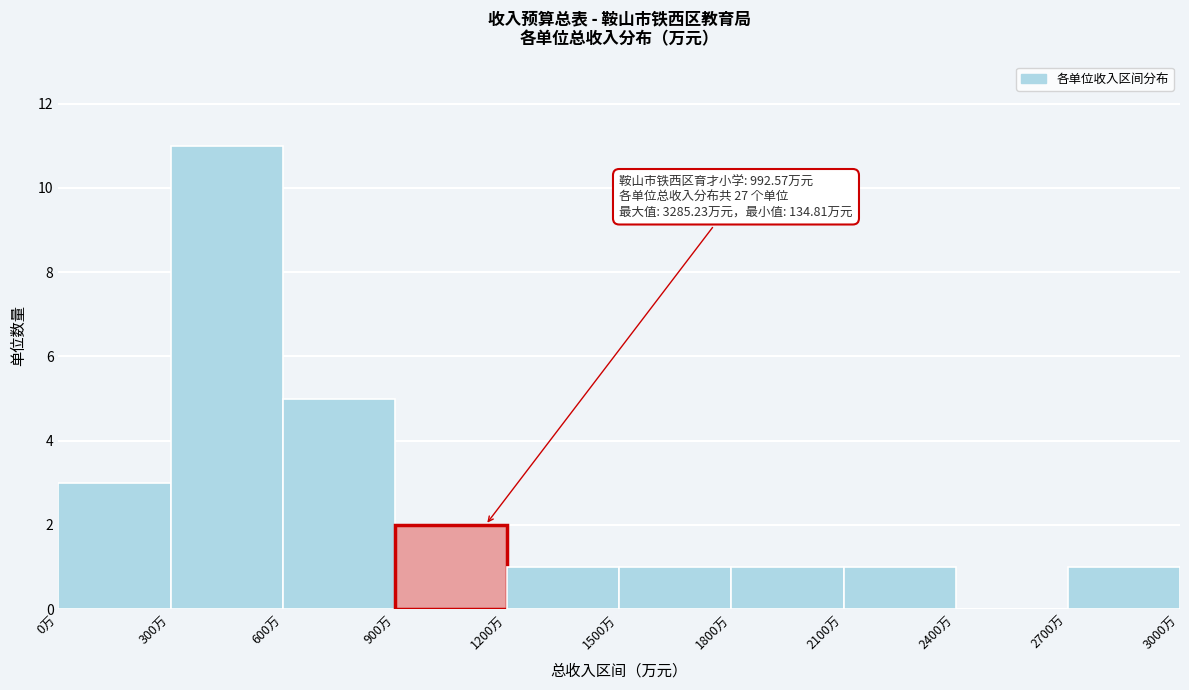

Which range on the x-axis has the tallest bar?

300 to 600